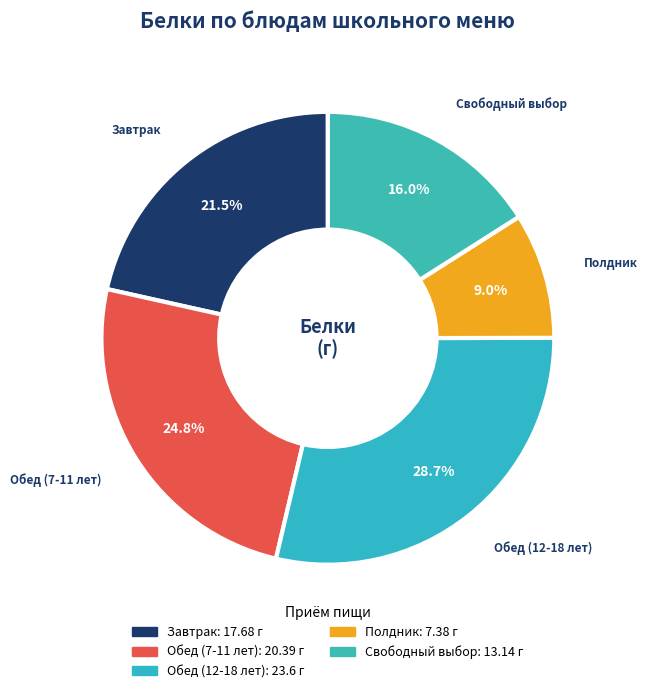

Is there a majority slice in this chart?

No